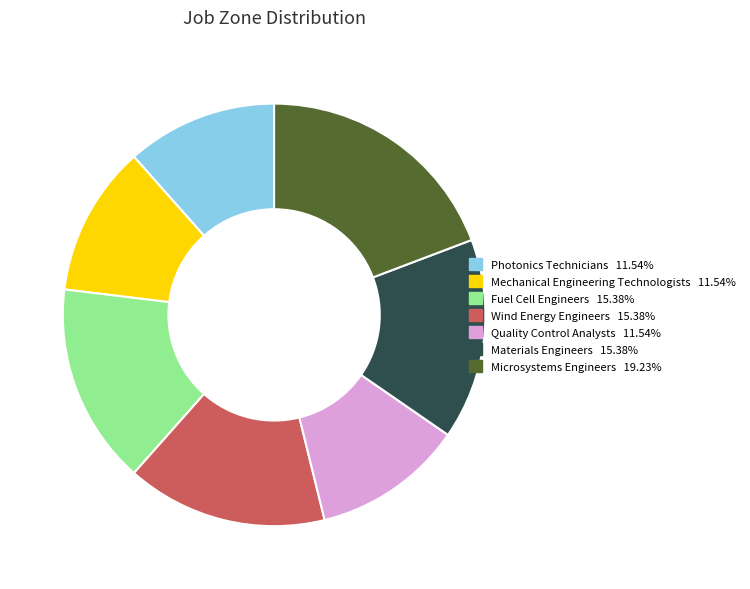

Is the sum of Microsystems Engineers and Wind Energy Engineers greater than half?

No